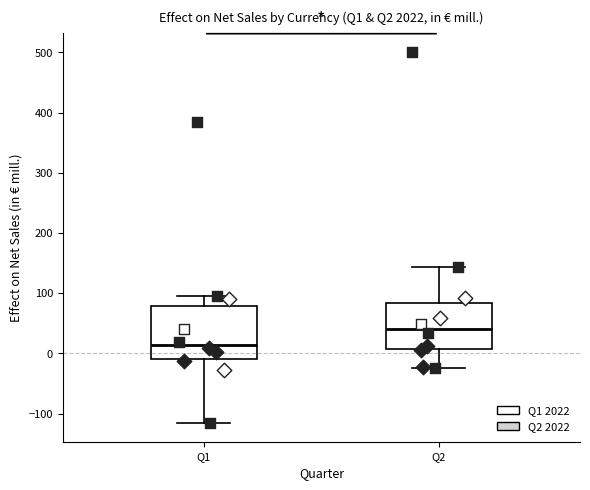

Reading left to right, read every box against the y-axis: the position of its median line, the range the box covers, and the ends of its whiskers. The values are not printed on the chart, so give them approximately, as read against the axis.

Q1: median 10, box -10 to 80, whiskers -120 to 100
Q2: median 40, box 10 to 80, whiskers -20 to 140